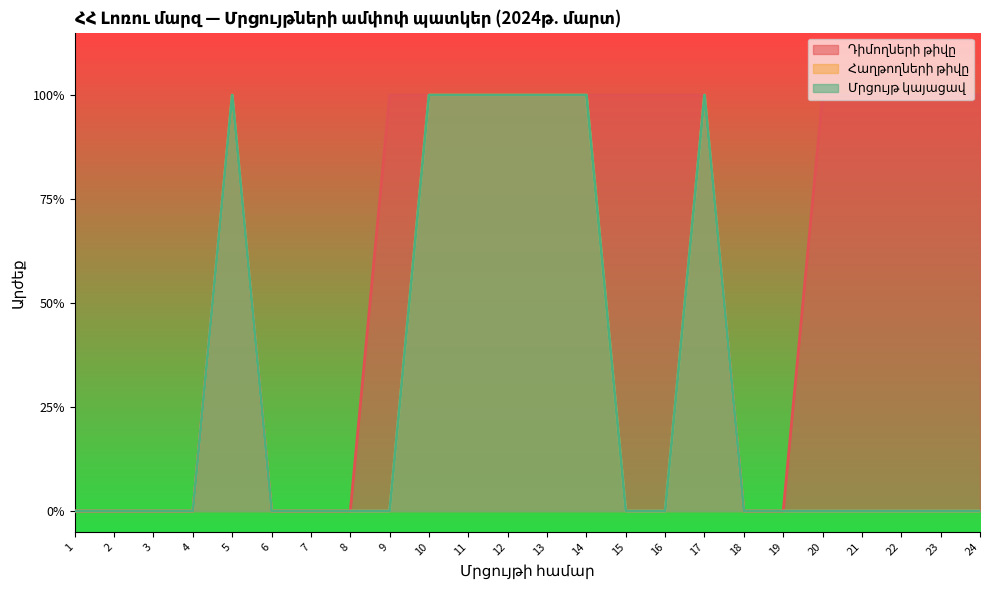

Reading left to right, list all the values displayed in this chart.

Դիմողների թիվը: 0	0	0	0	1	0	0	0	1	1	1	1	1	1	1	1	1	0	0	1	1	1	1	1
Հաղթողների թիվը: 0	0	0	0	1	0	0	0	0	1	1	1	1	1	0	0	1	0	0	0	0	0	0	0
Մրցույթ կայացավ: 0	0	0	0	1	0	0	0	0	1	1	1	1	1	0	0	1	0	0	0	0	0	0	0